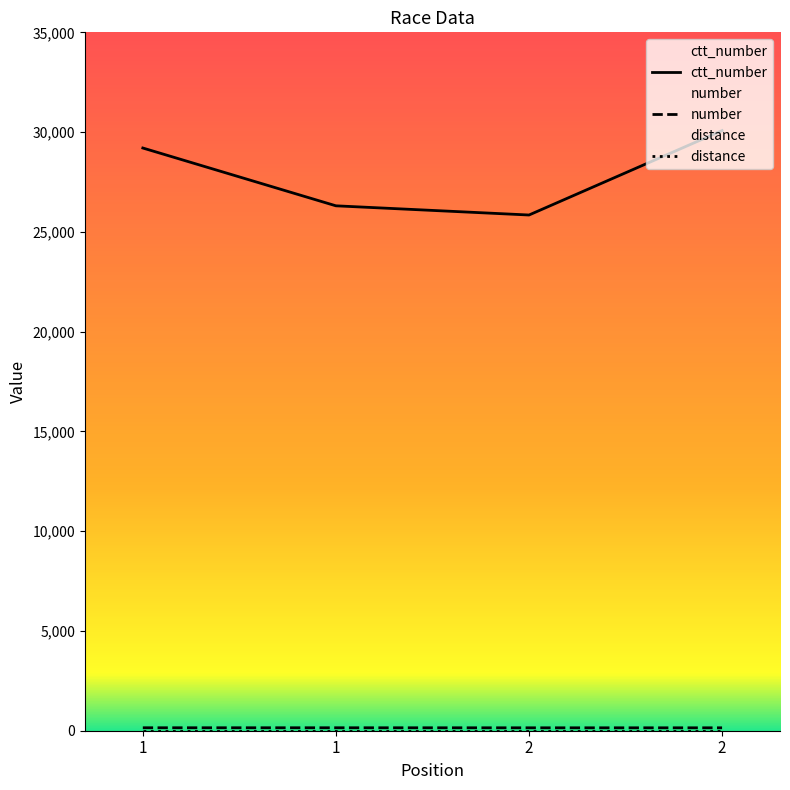

What is the value of the number point at the 3rd from the left?

146